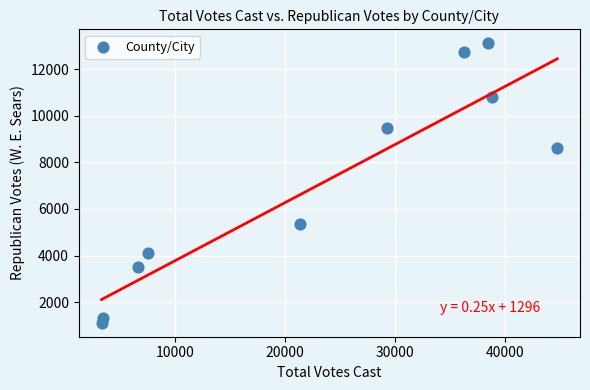

What Y value in the scatter plot is closest to 7114?

8609